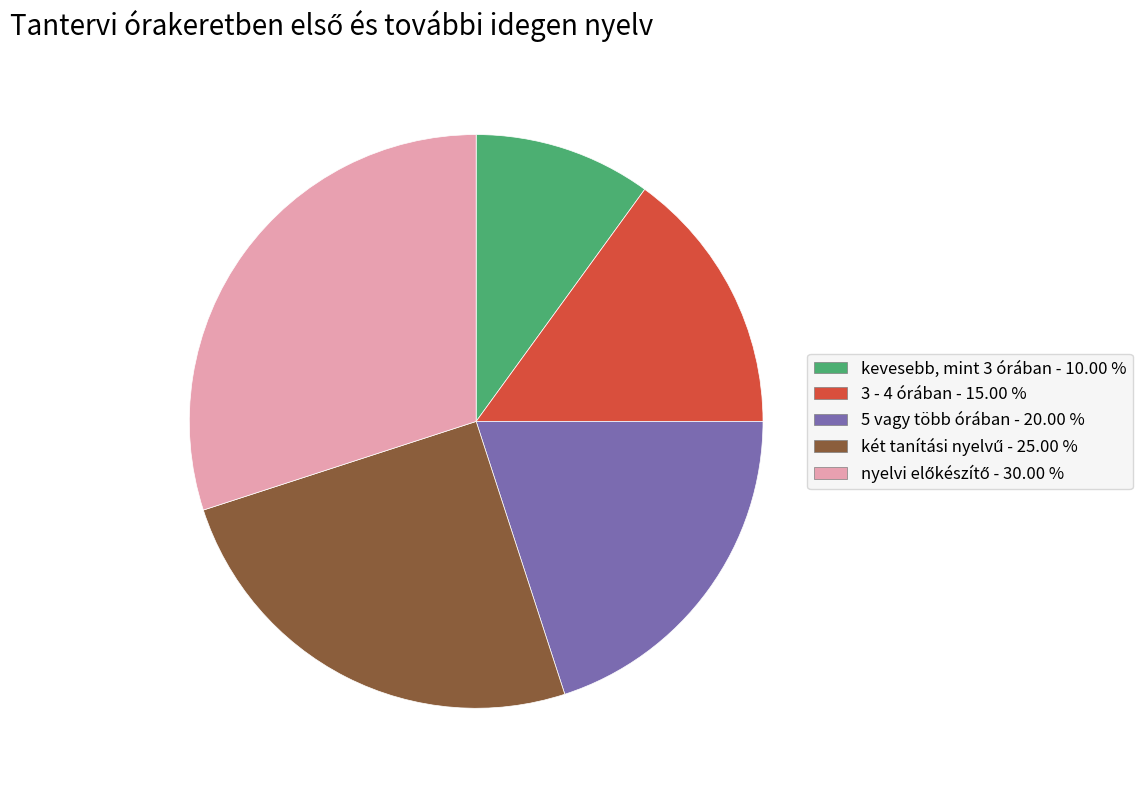

Between 5 vagy több órában - 20.00 % and 3 - 4 órában - 15.00 %, which is larger?

5 vagy több órában - 20.00 %